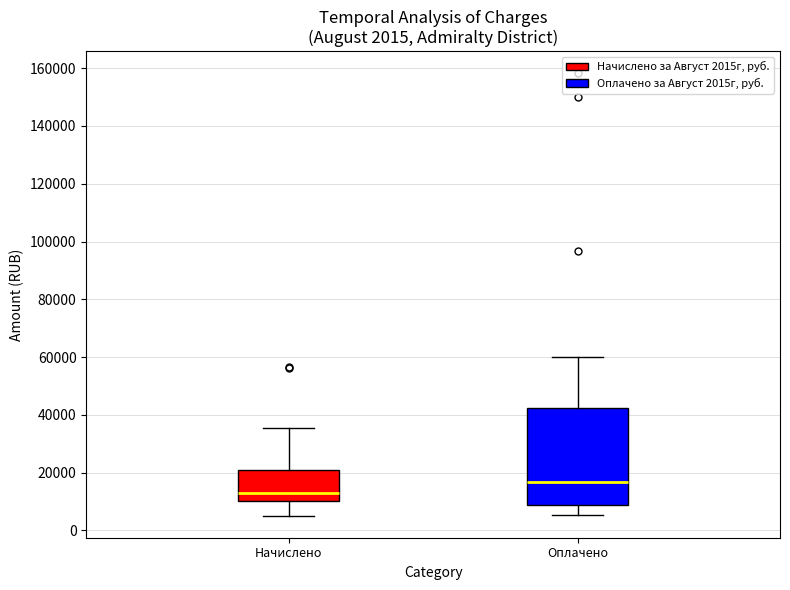

Comparing the boxes themselves (not the whiskers), which one is the tallest?

Оплачено